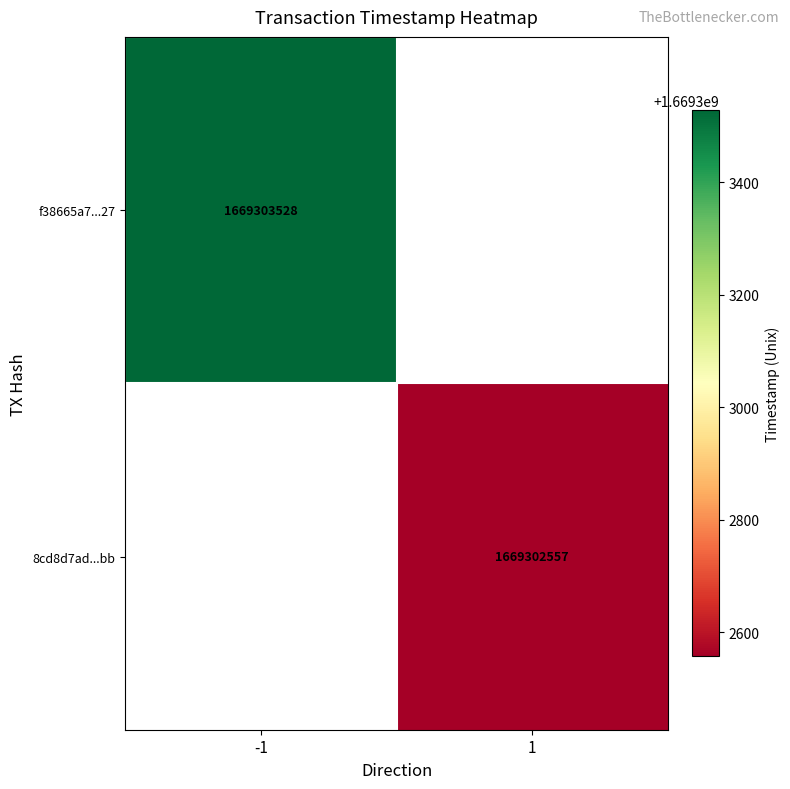

What is the spread (max minus min) of values at time_stamp?

971